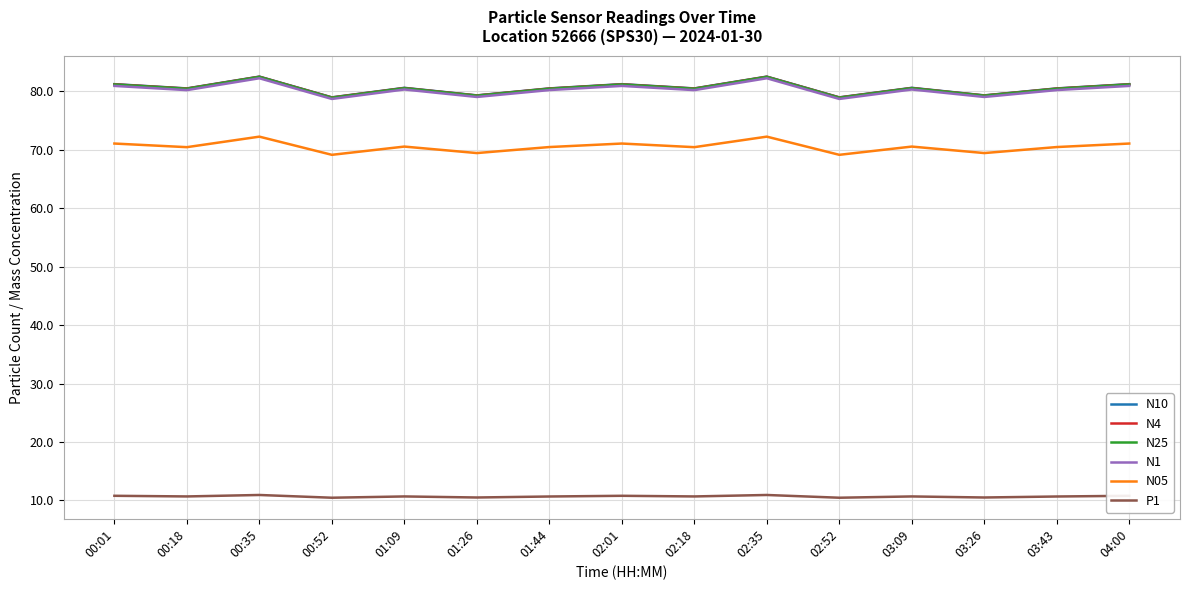

What position from the right is 02:35?

6